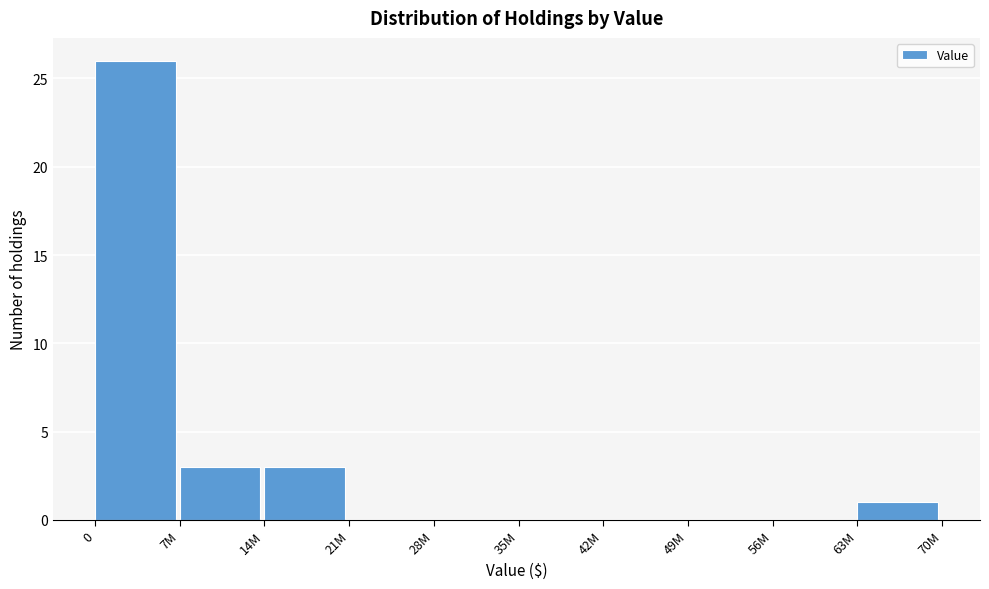

Reading left to right, list all the values displayed in this chart.

0=26	7M=3	14M=3	21M=0	28M=0	35M=0	42M=0	49M=0	56M=0	63M=1